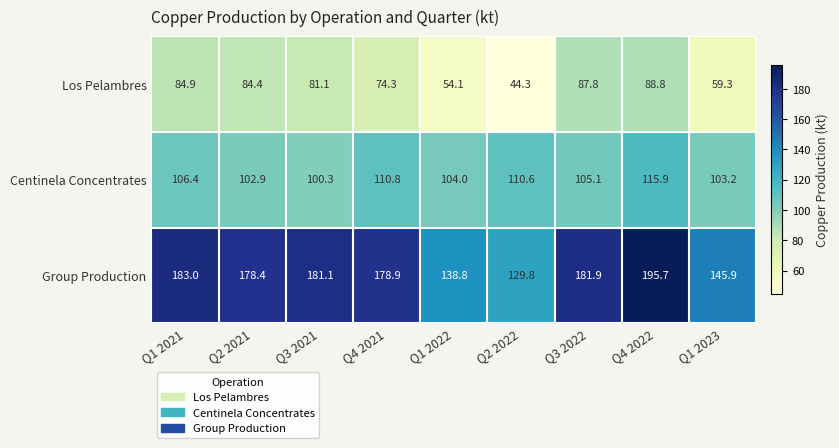

Where does the Centinela Concentrates series first go above 105?

Q1 2021